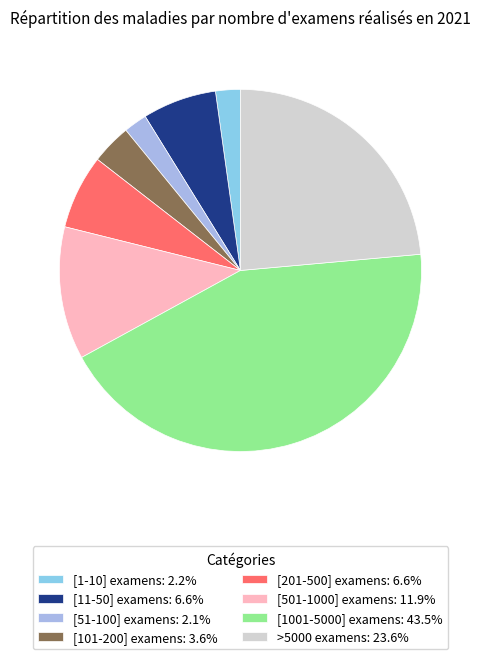

What is the ratio of the value at [1-10] examens to the value at [11-50] examens?

0.3